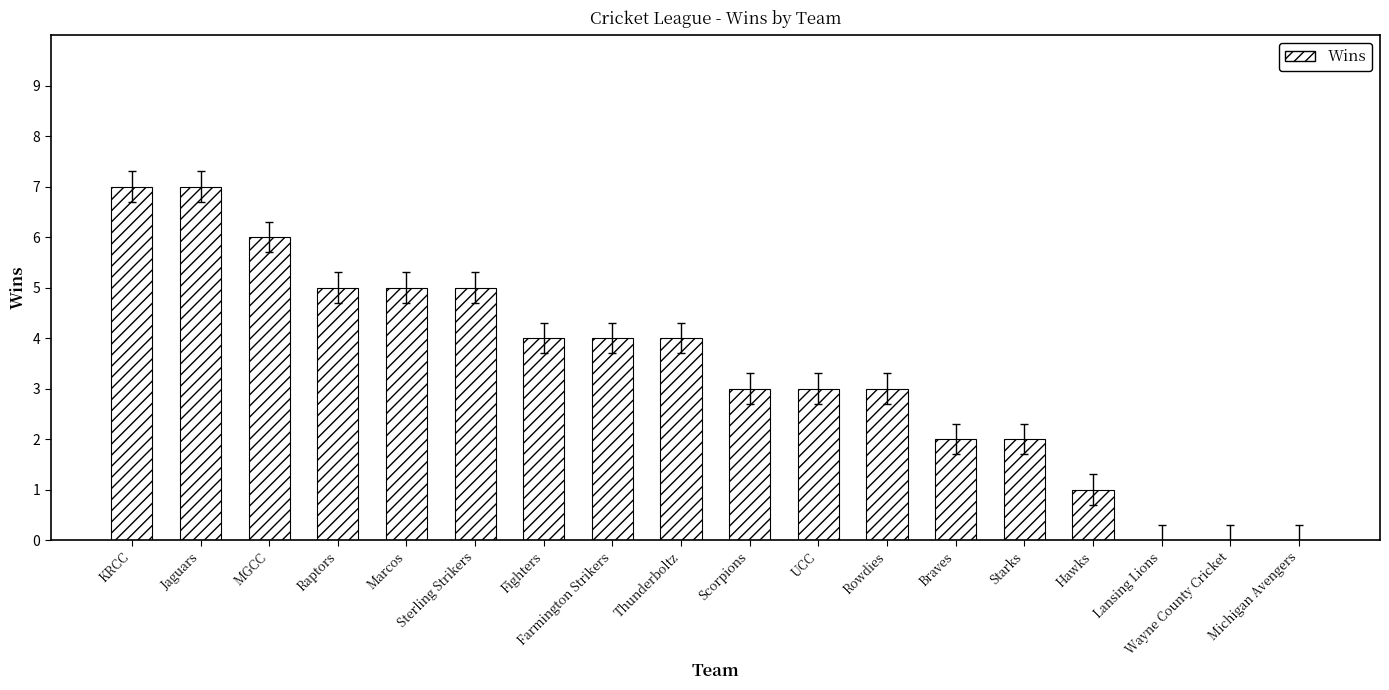

The chart shows a value of 4 at Fighters. True or false?

True